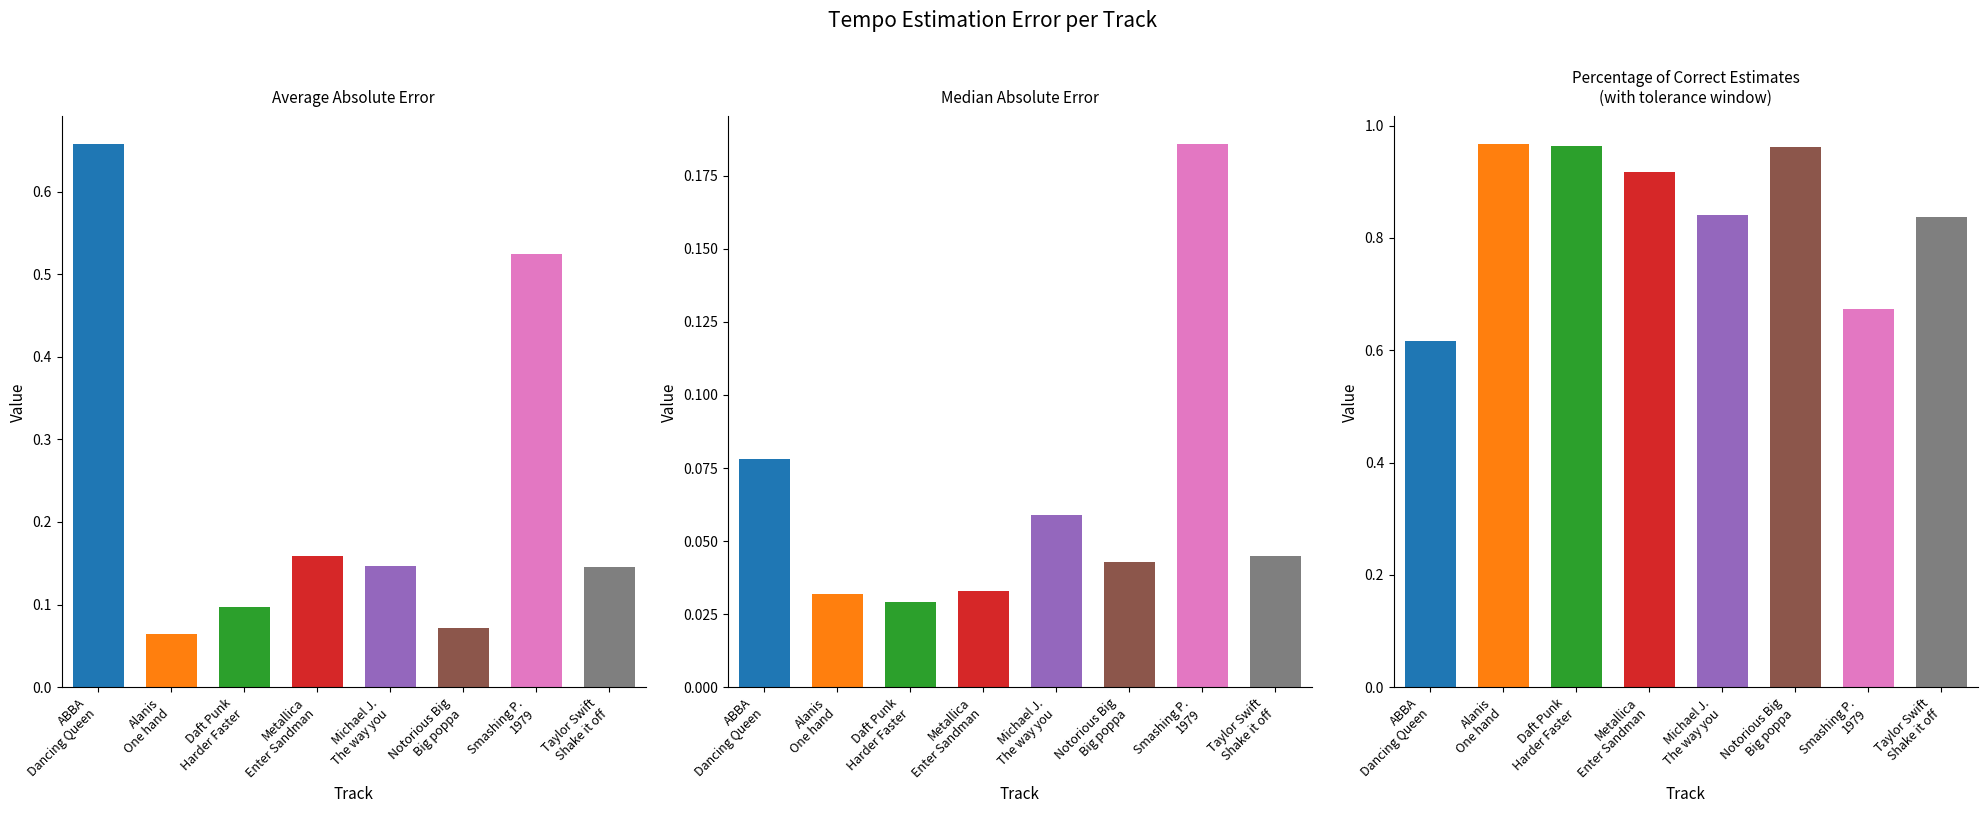

What is the highest value of the Percentage of correct estimates with tolerance window series?

1.0